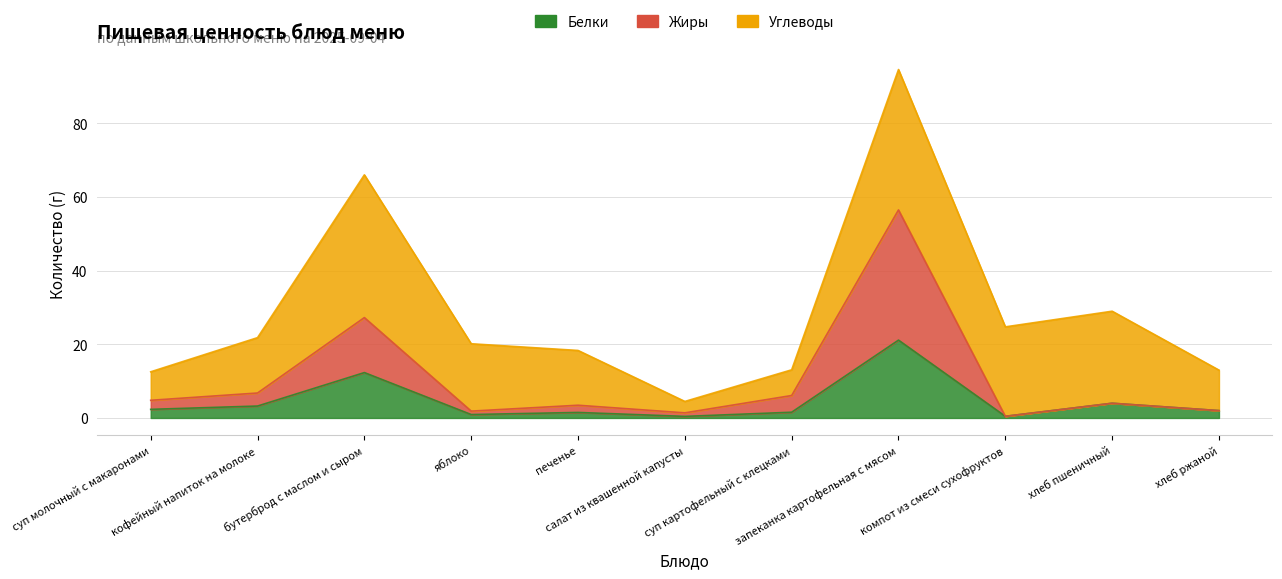

Does the chart display data point markers on the line(s)?

No